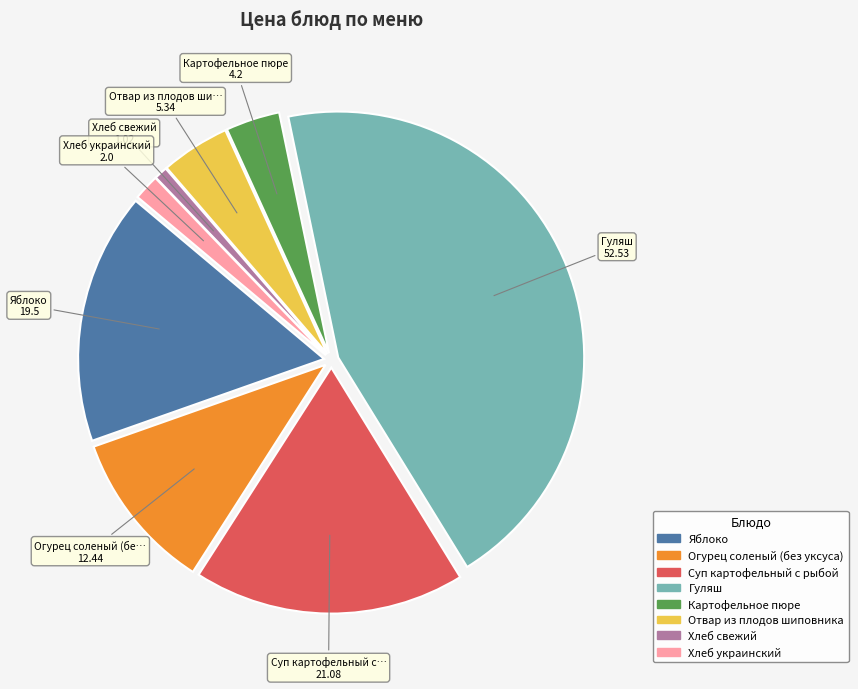

Combined, do Яблоко and Картофельное пюре account for over 50%?

No